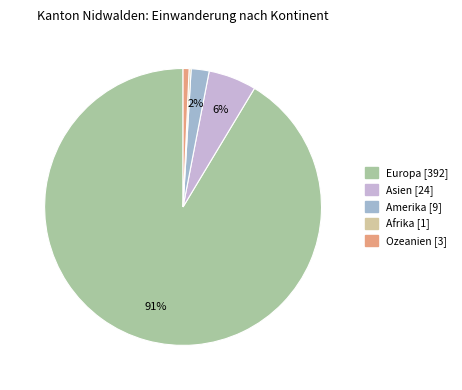

Is it true that Europa is 91% of the pie?

True